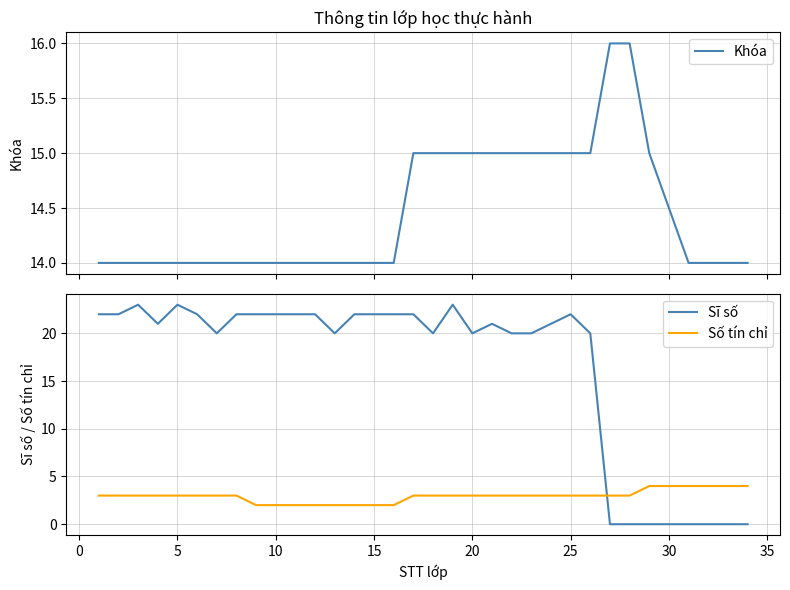

What is the lowest value of the Khóa series?

14